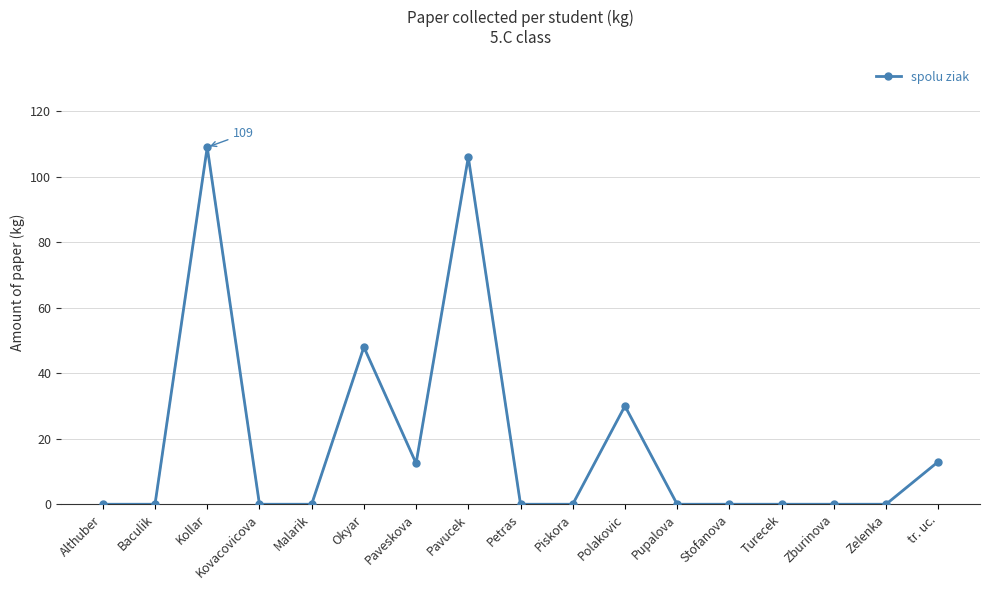

What is the average value?

18.7